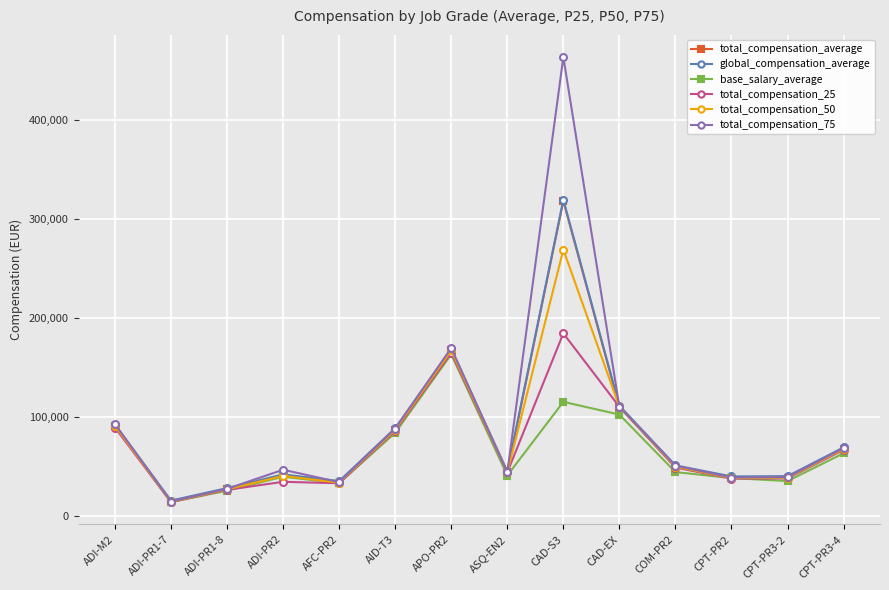

In total_compensation_75, how many points are lower than both neighbors (excluding endpoints)?

4